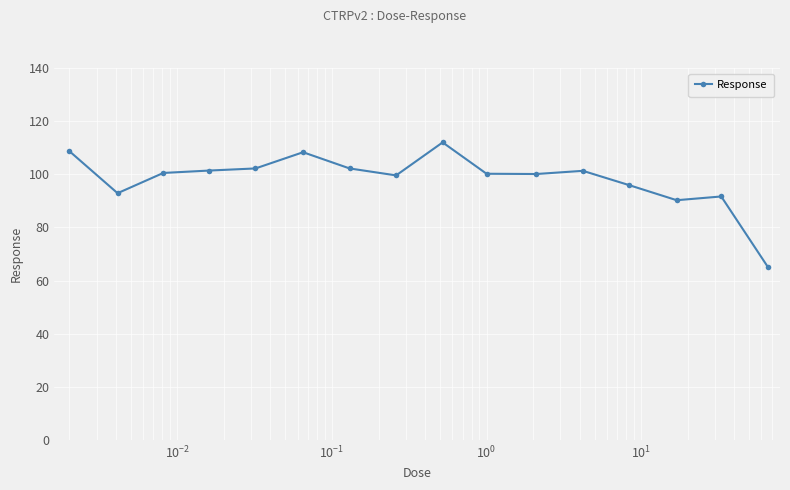

True or false: the data has more than 0 interior local peaks.

True